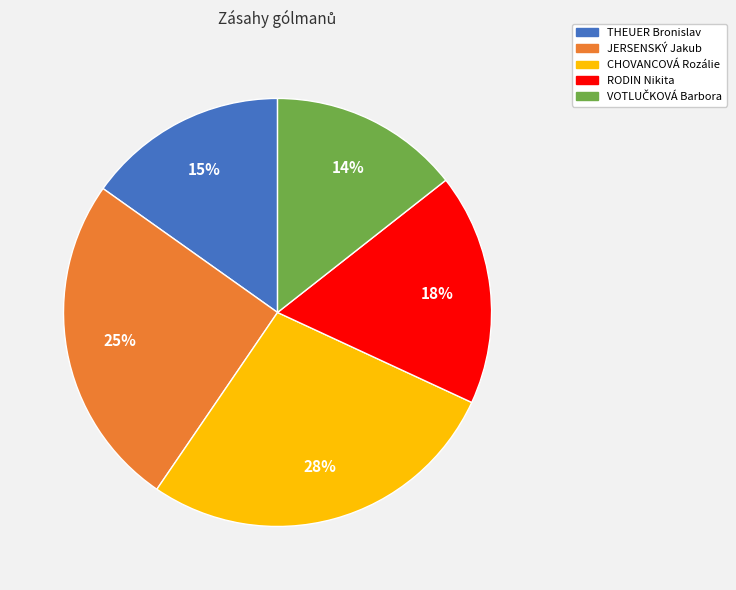

Does CHOVANCOVÁ Rozálie account for over 50% of the chart?

No